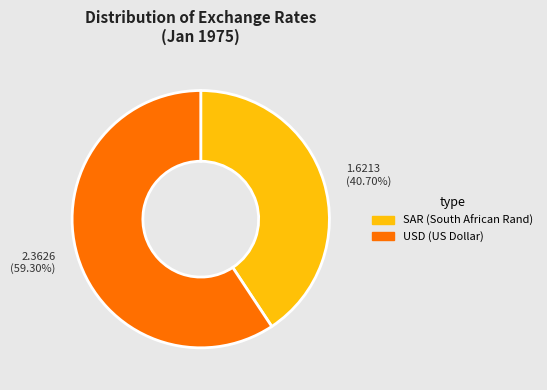

Is there a majority slice in this chart?

Yes